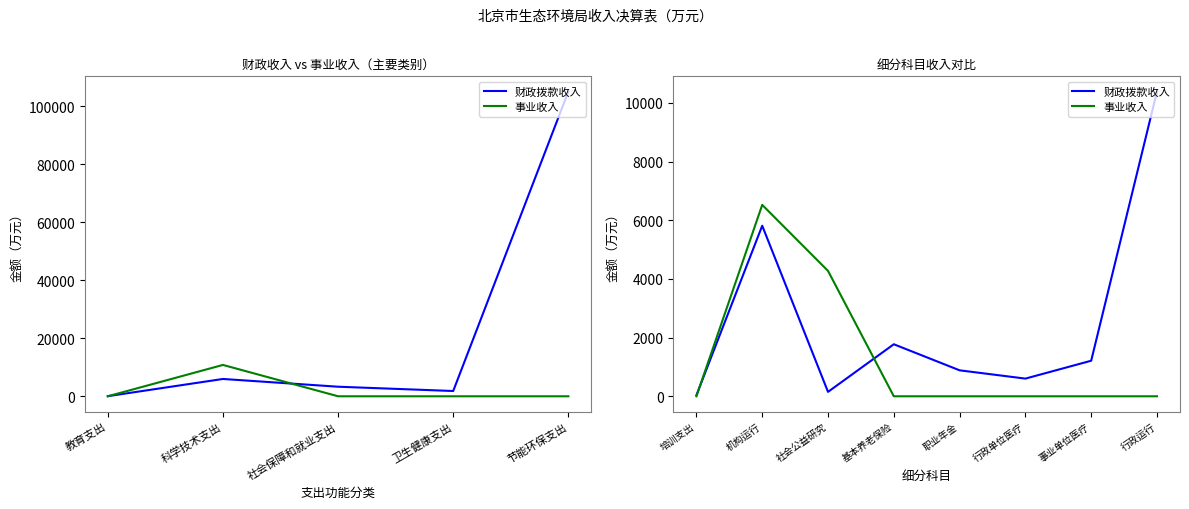

What is the total value across all series at 行政运行?

10387.0